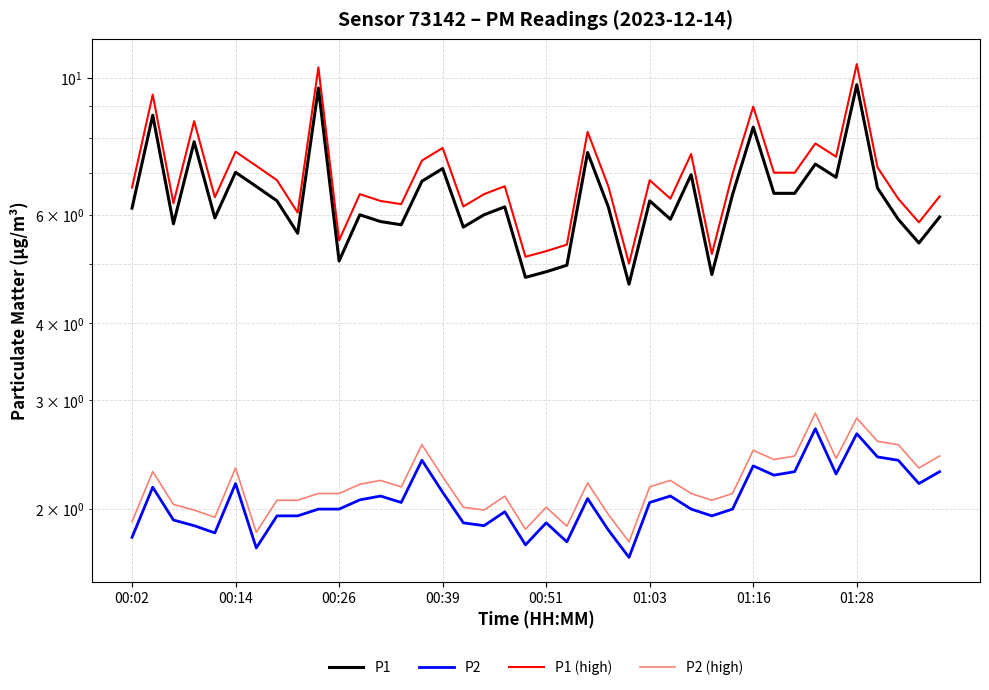

What is the value of the P1 point at the 14th from the left?

5.8